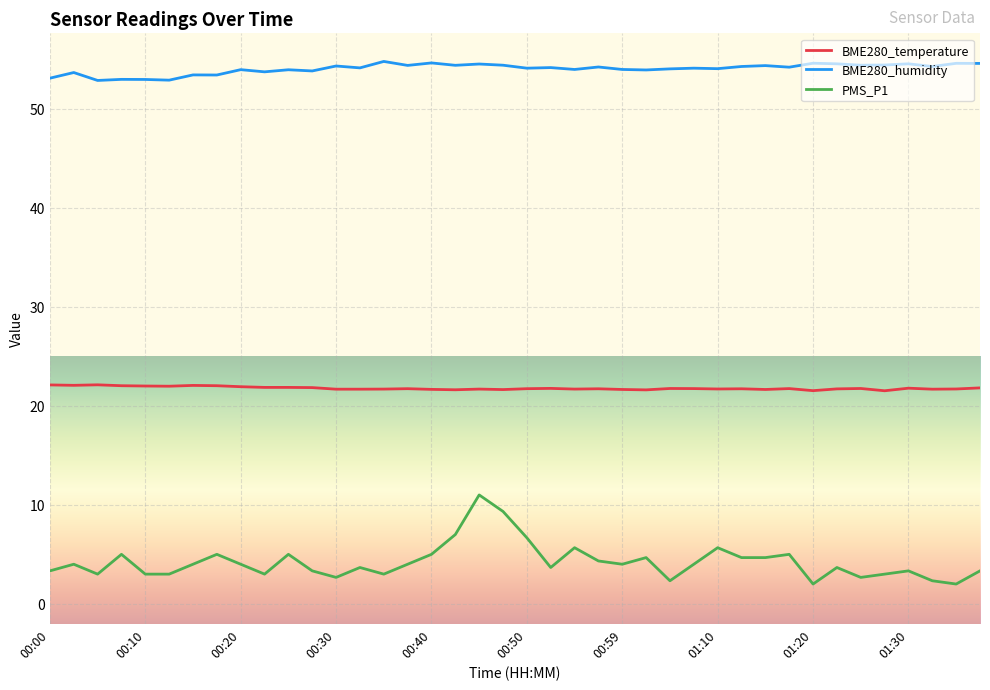

Which series has the widest spread of values?

PMS_P1